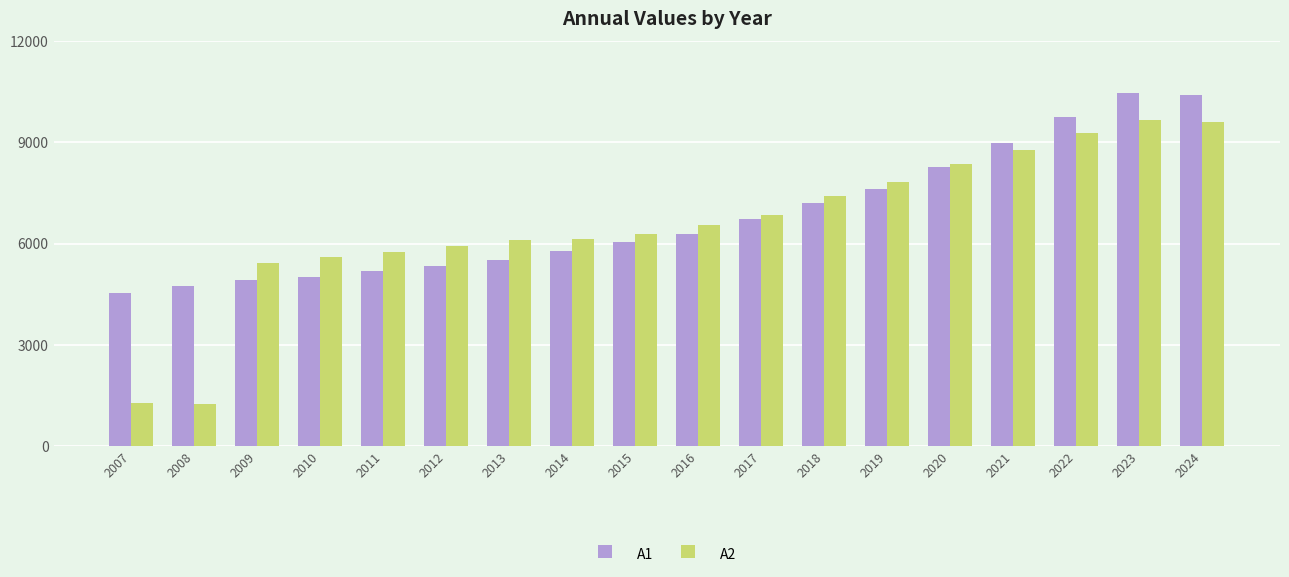

What is the value of the A1 bar at the 3rd from the left?

4913